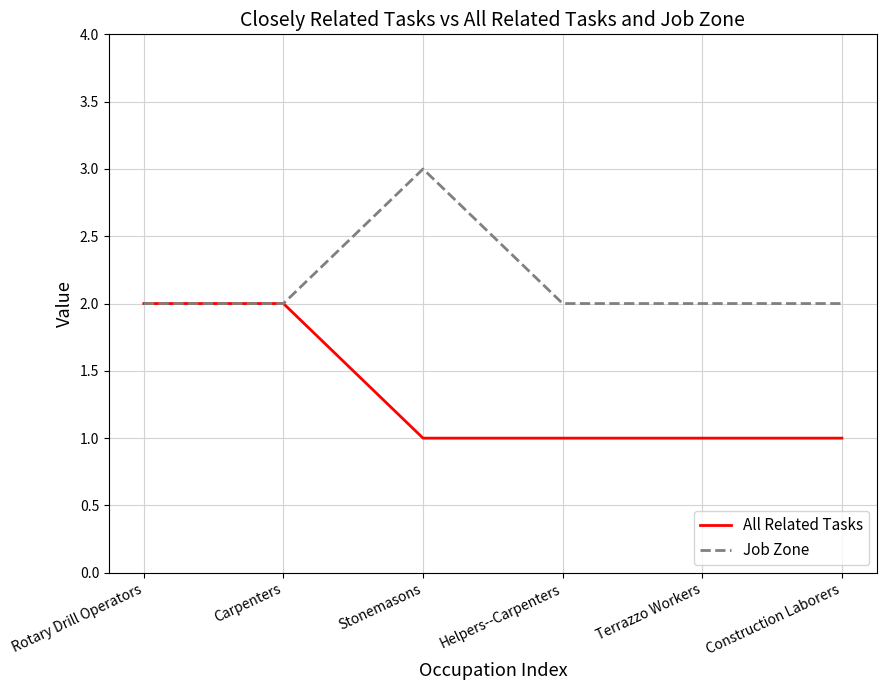

Reading left to right, what are all the values shown in this chart?

All Related Tasks: 2	2	1	1	1	1
Job Zone: 2	2	3	2	2	2